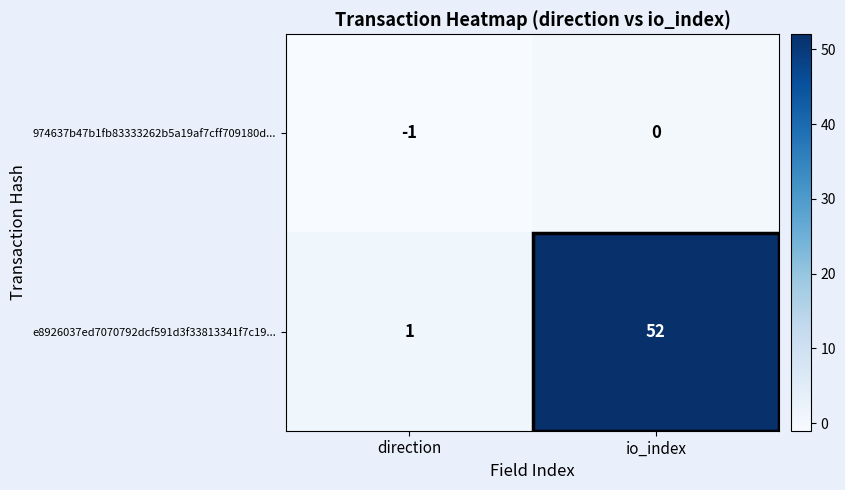

What is the sum of the e8926037ed7070792dcf591d3f33813341f7c19... values at io_index and direction?

53